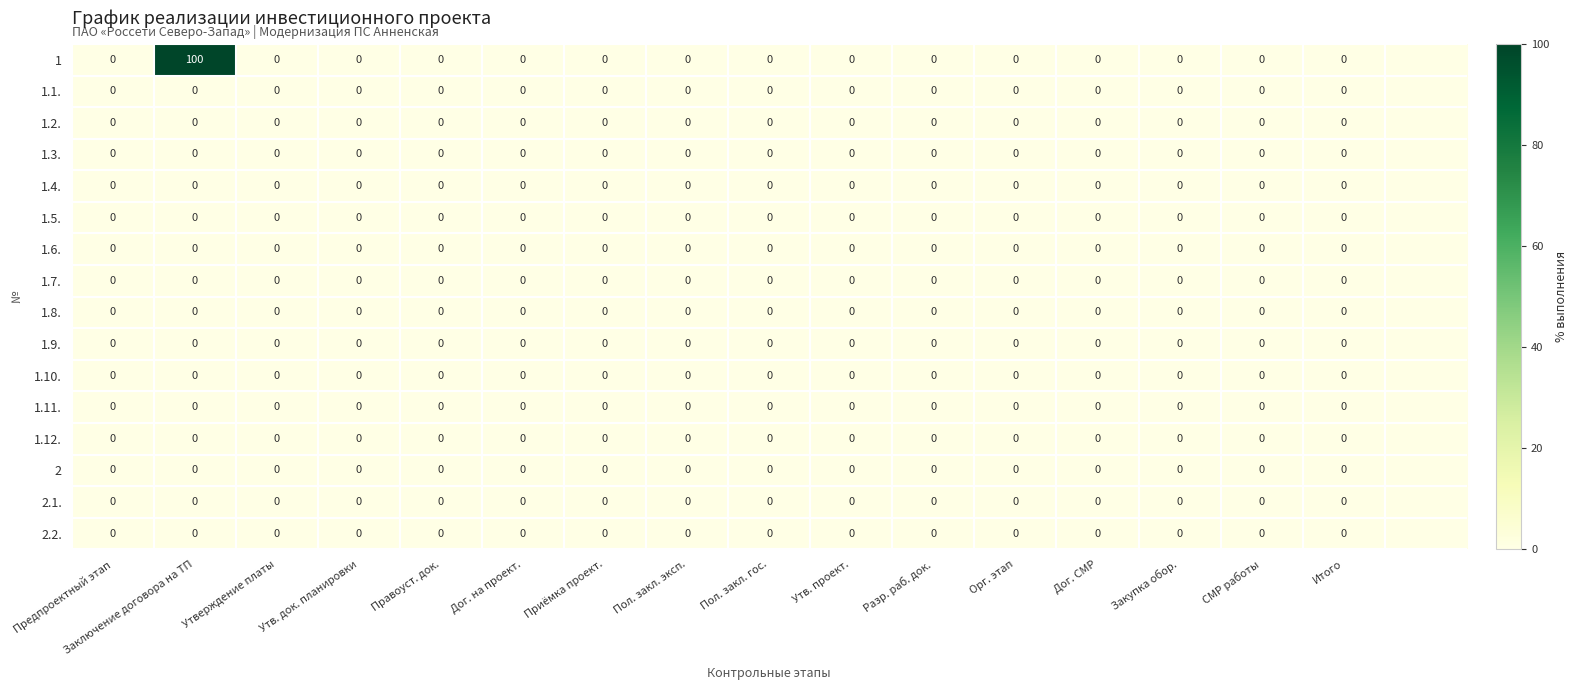

At how many categories does at least one series exceed 68?

1